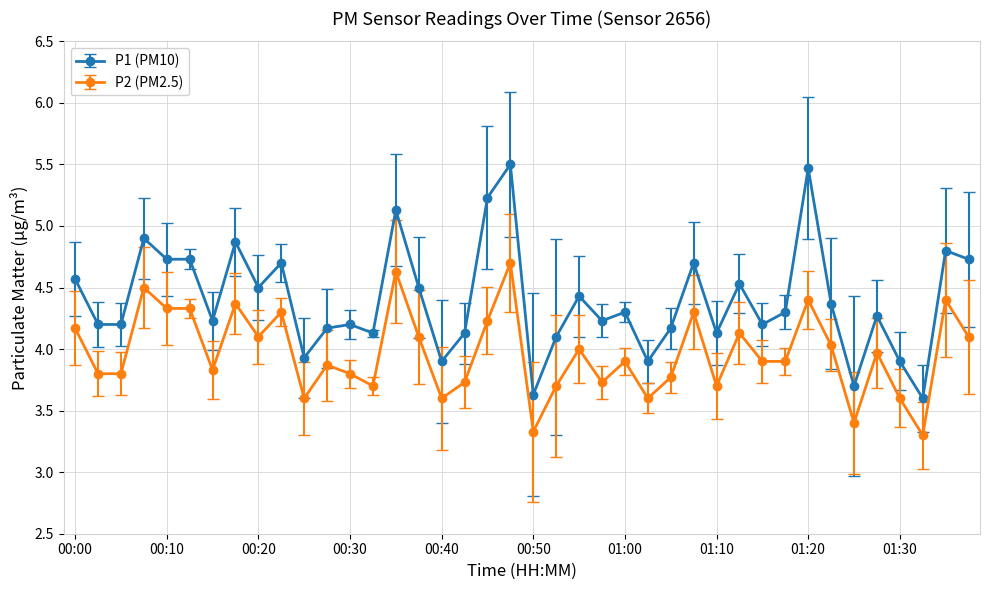

List the series in order of their peak value, lowest first.

P2 (PM2.5), P1 (PM10)